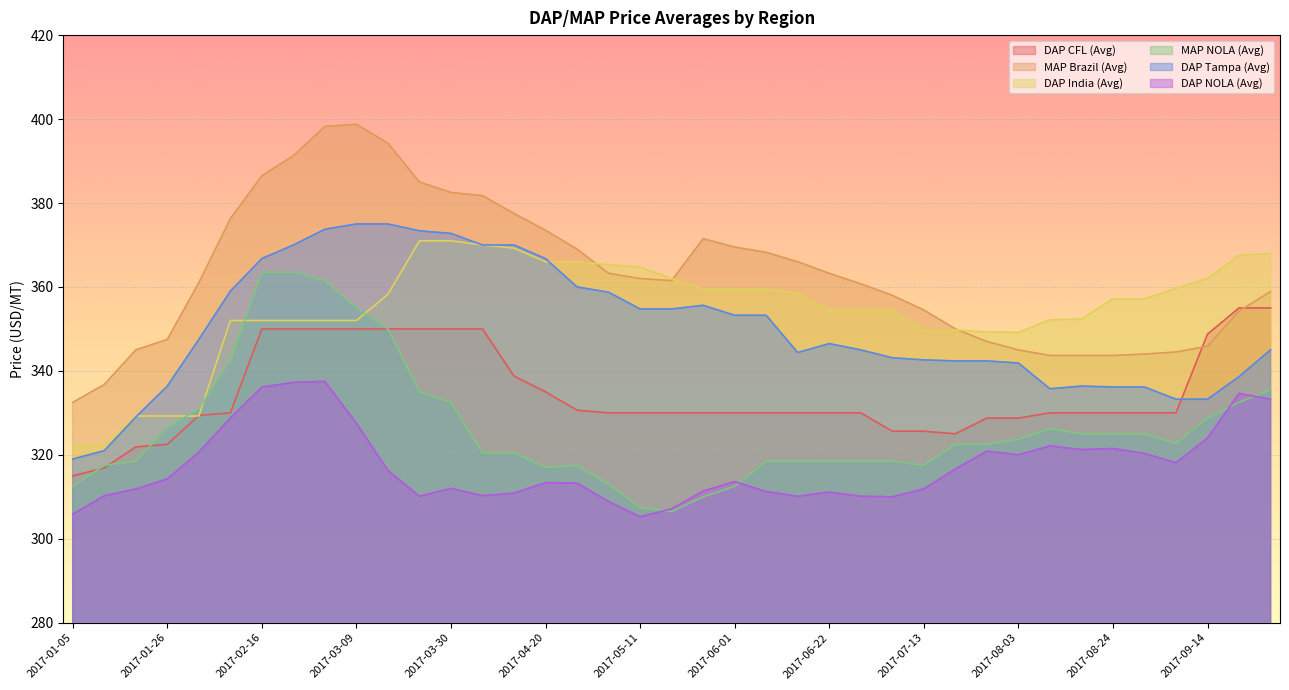

What position from the left is 2017-03-09?

10